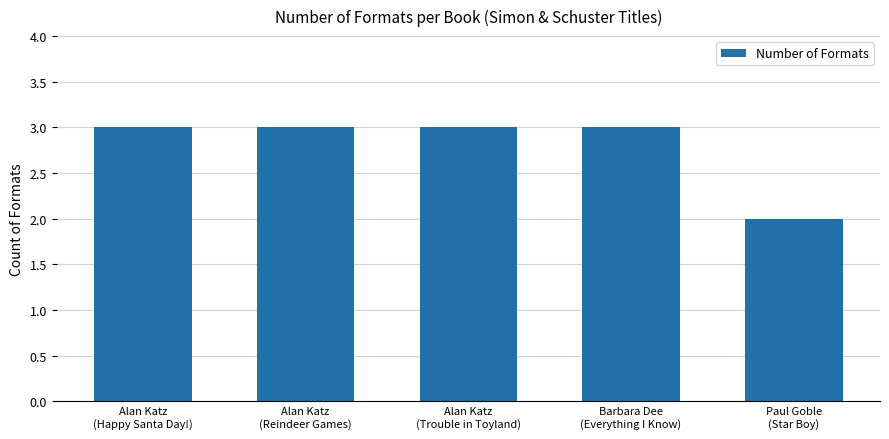

At which label is the value closest to 2?

Paul Goble
(Star Boy)